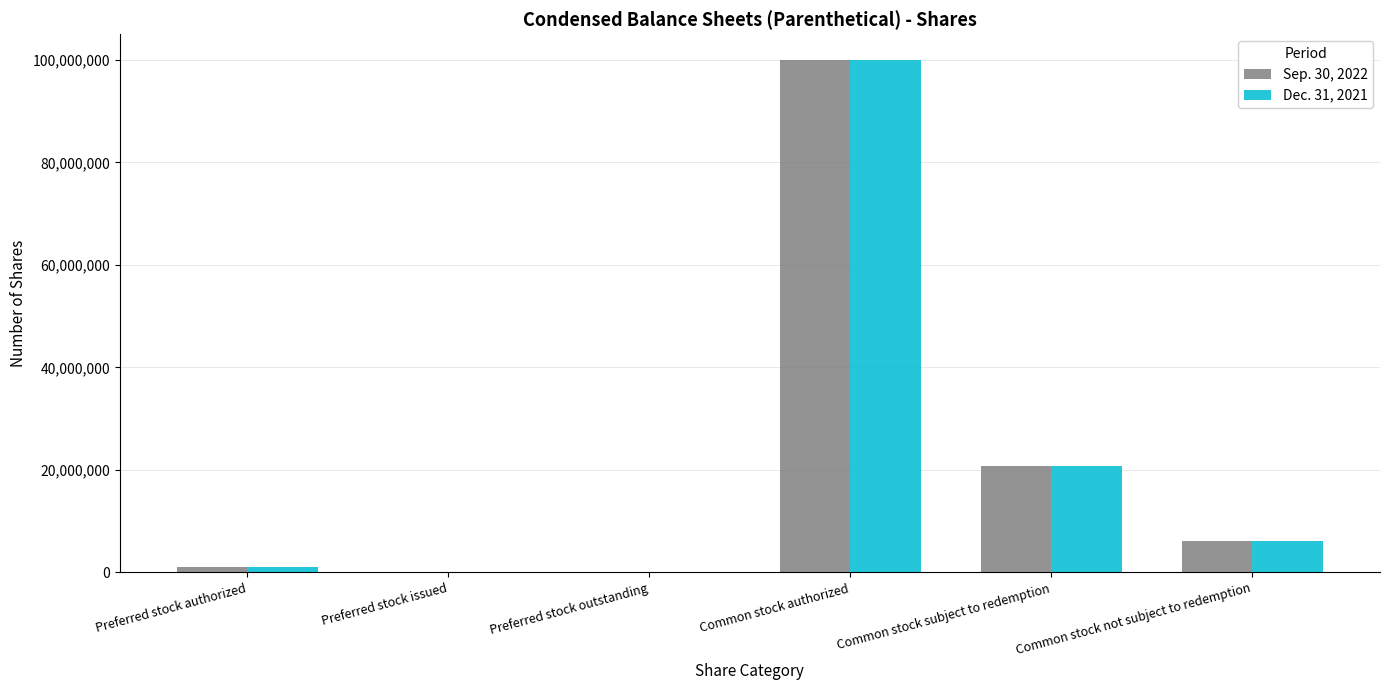

True or false: Sep. 30, 2022 has a value of 100000000 at Common stock authorized.

True